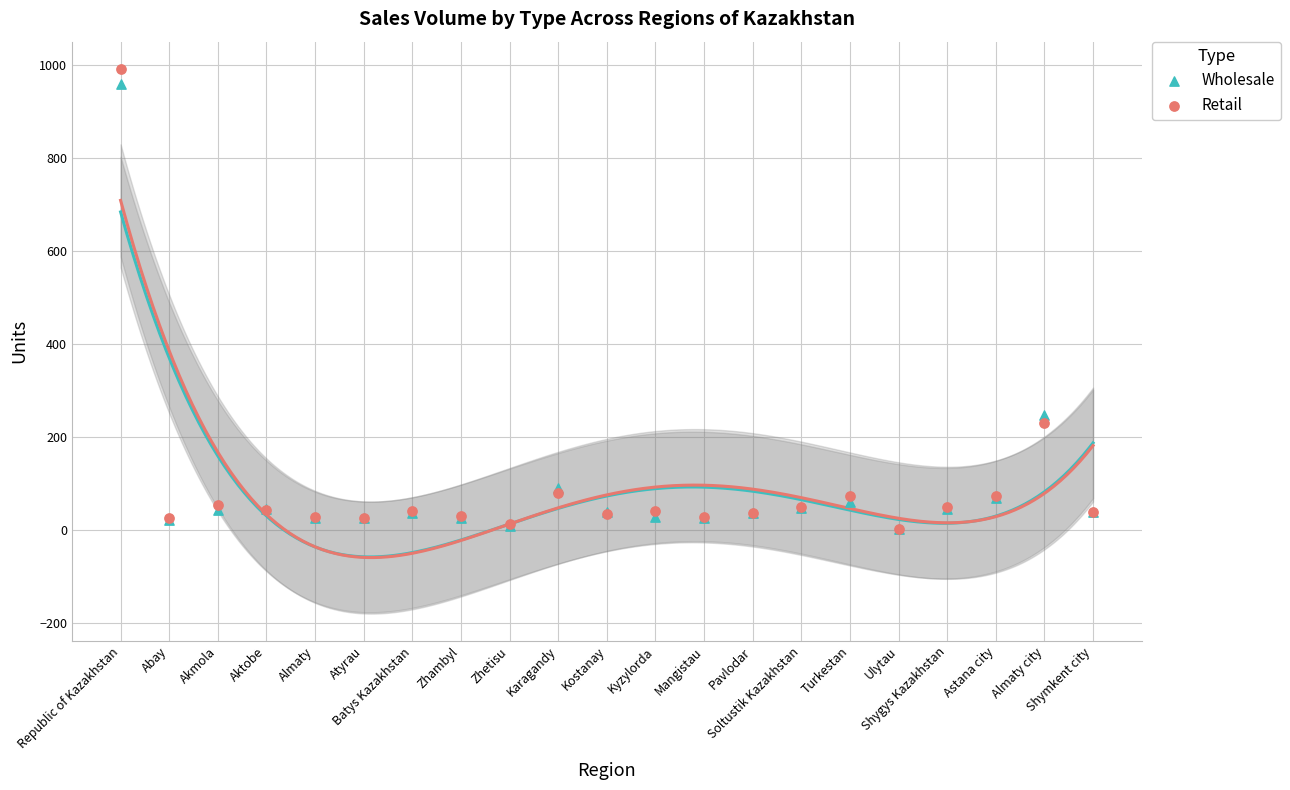

In the Wholesale series, what Y value is closest to 480?

247